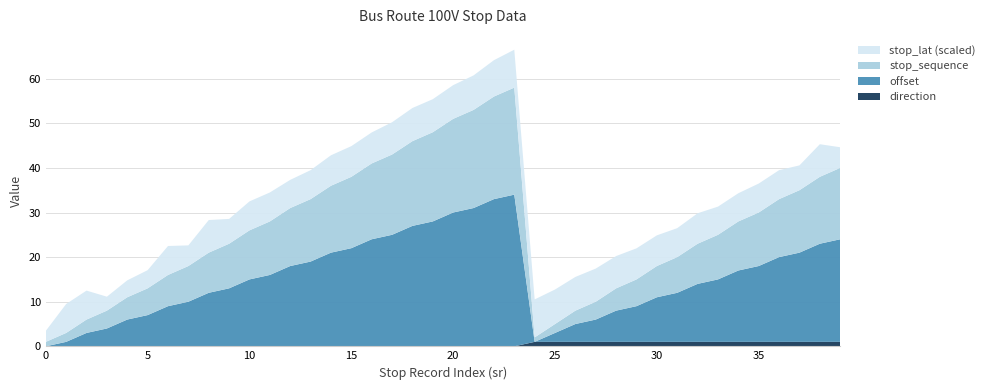

What is the total value across all series at 15?

44.9